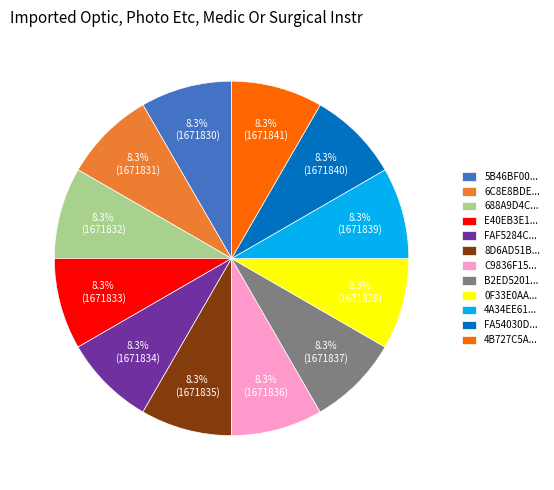

Is there any slice that represents more than half of the pie?

No